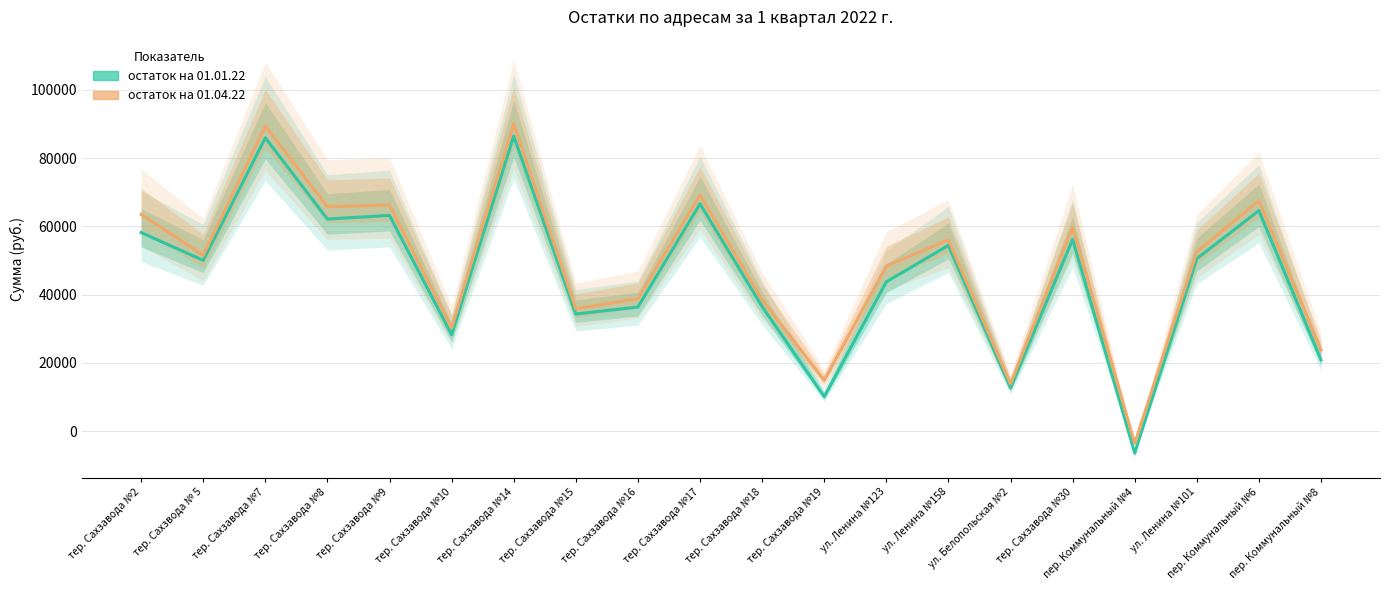

What is the average value of the остаток на 01.04.22 series?

48585.6